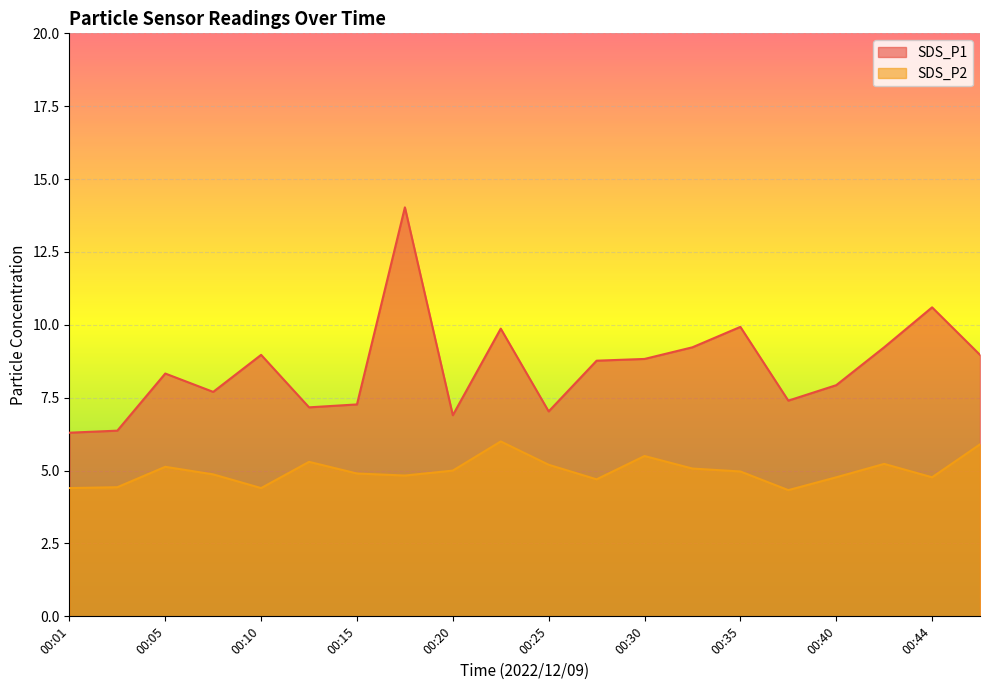

The value of SDS_P2 at 00:15 is 1.3. True or false?

False